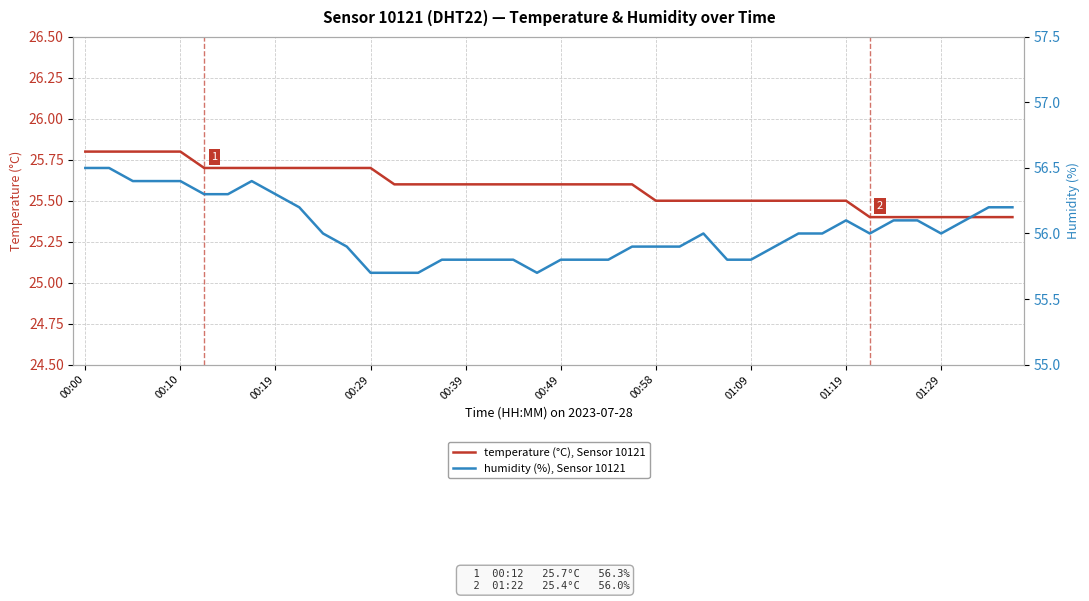

True or false: humidity (%), Sensor 10121 and temperature (°C), Sensor 10121 cross at least once.

False